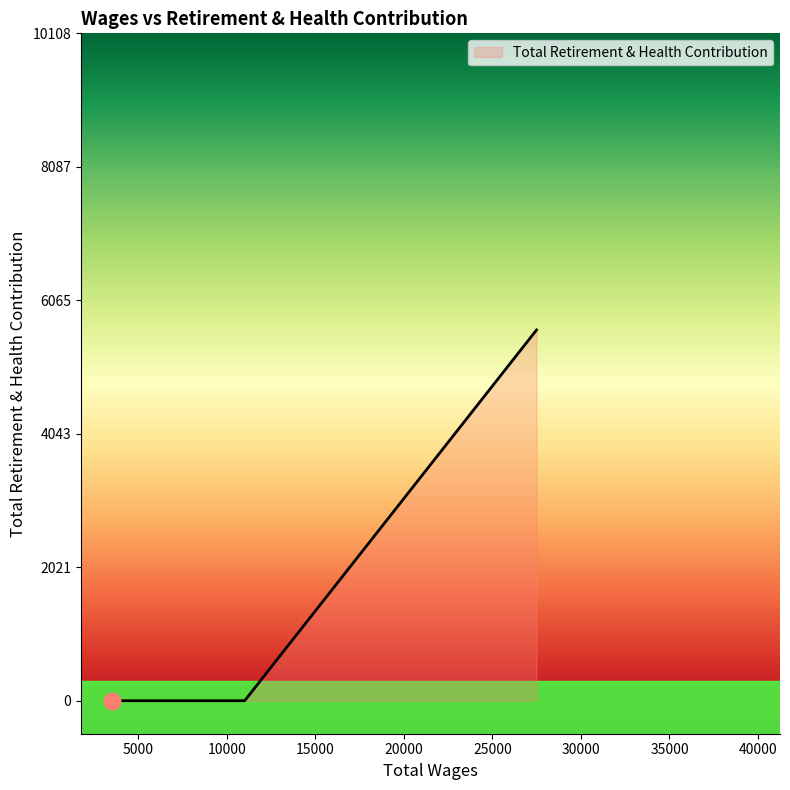

What is the greatest value displayed?

5616